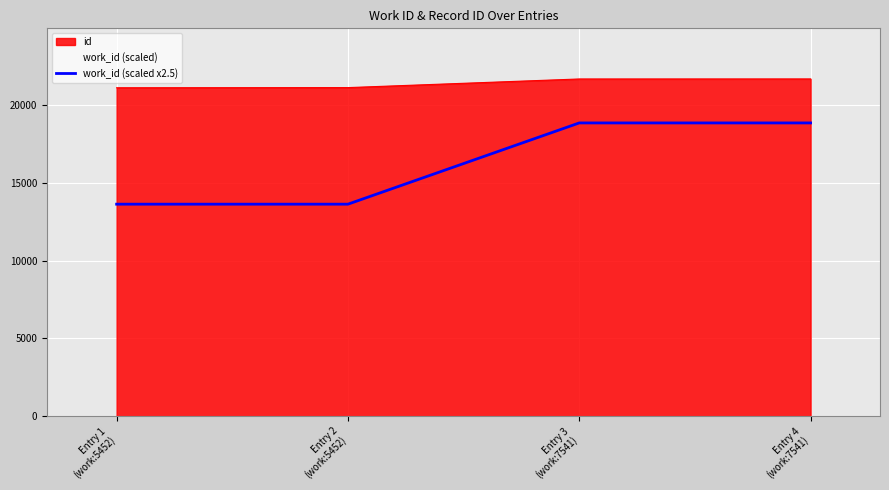

Which has a higher value, Entry 1
(work:5452) or Entry 4
(work:7541)?

Entry 4
(work:7541)